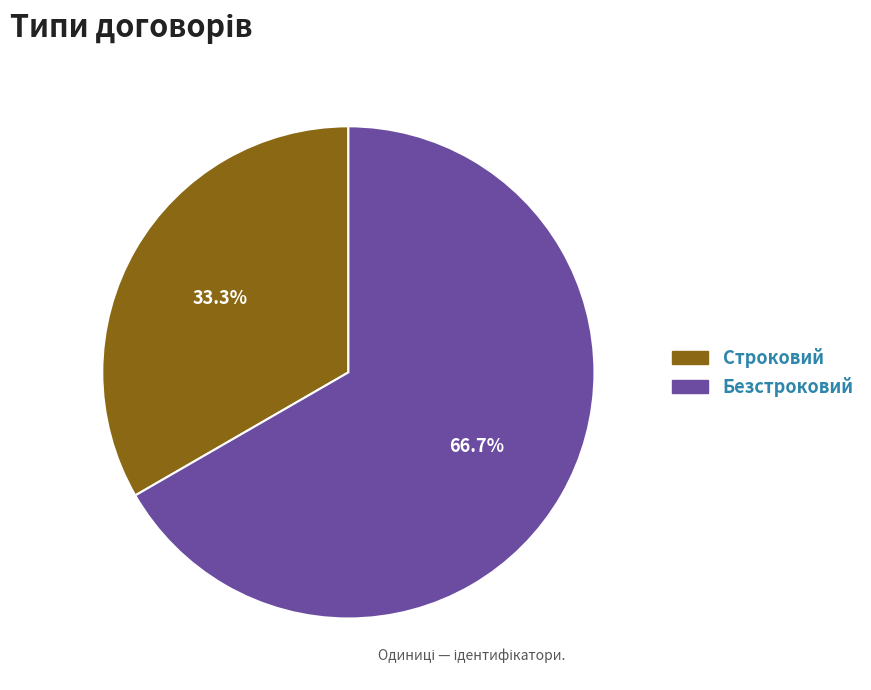

What portion of the pie excludes Строковий?

66.7%